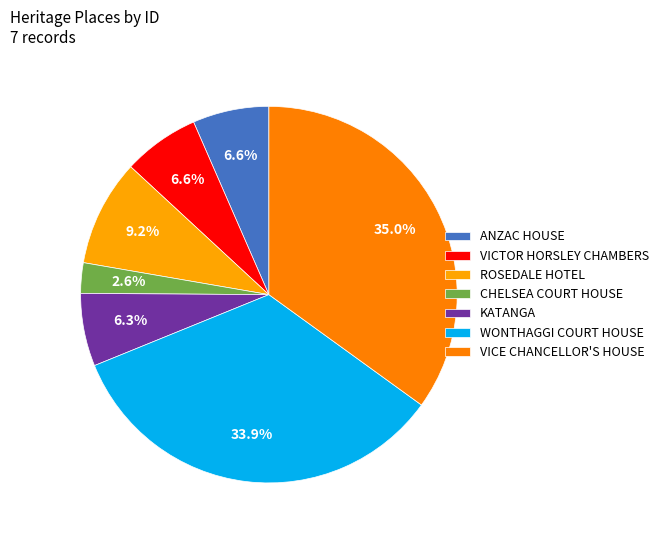

How many segments does this pie chart have?

7